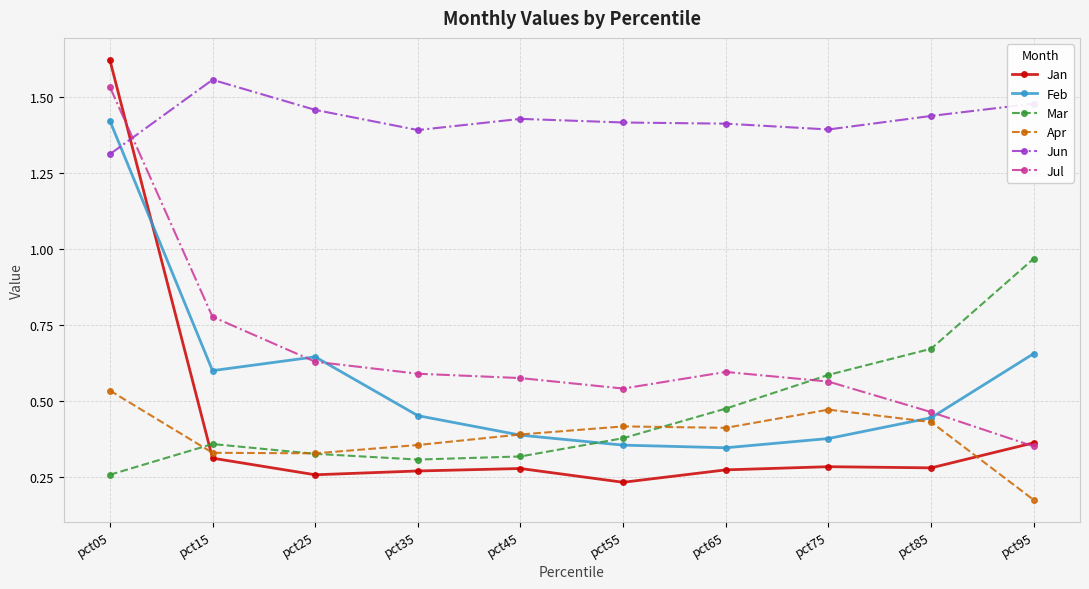

Which label corresponds to the largest value in the chart?

pct05